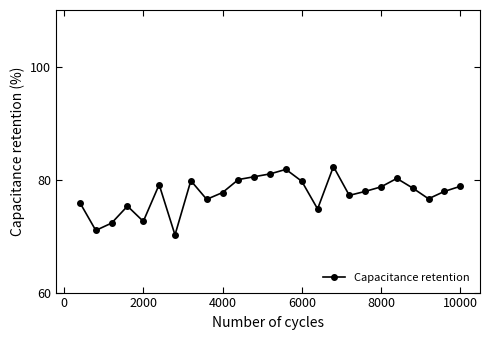

Count the number of data series in this chart.

1